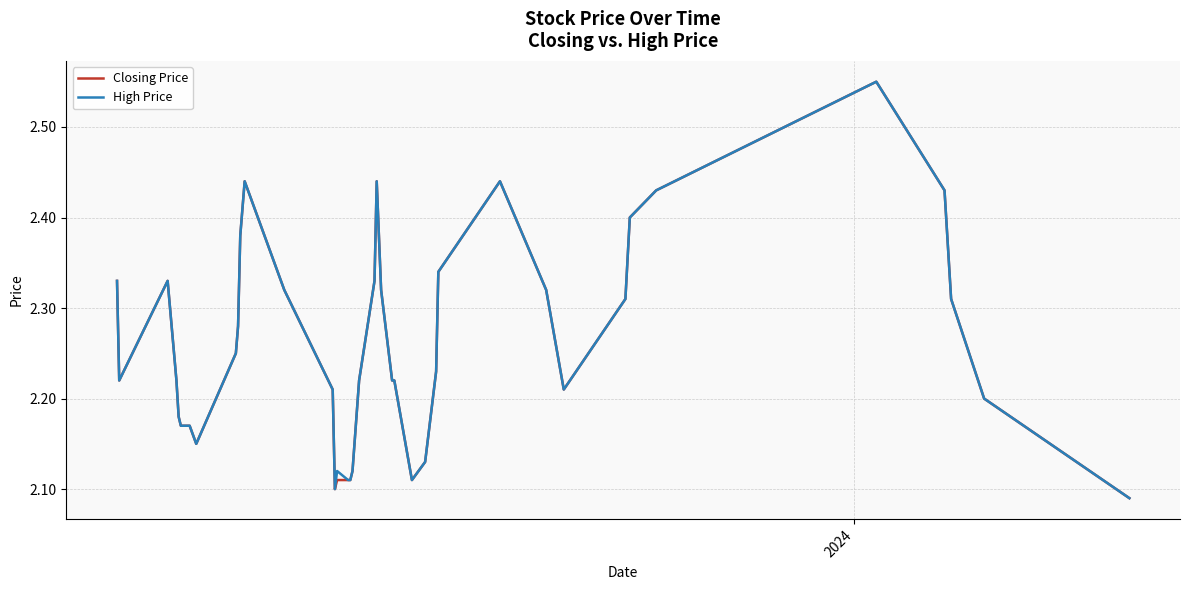

What is the maximum value shown in the chart?

2.5